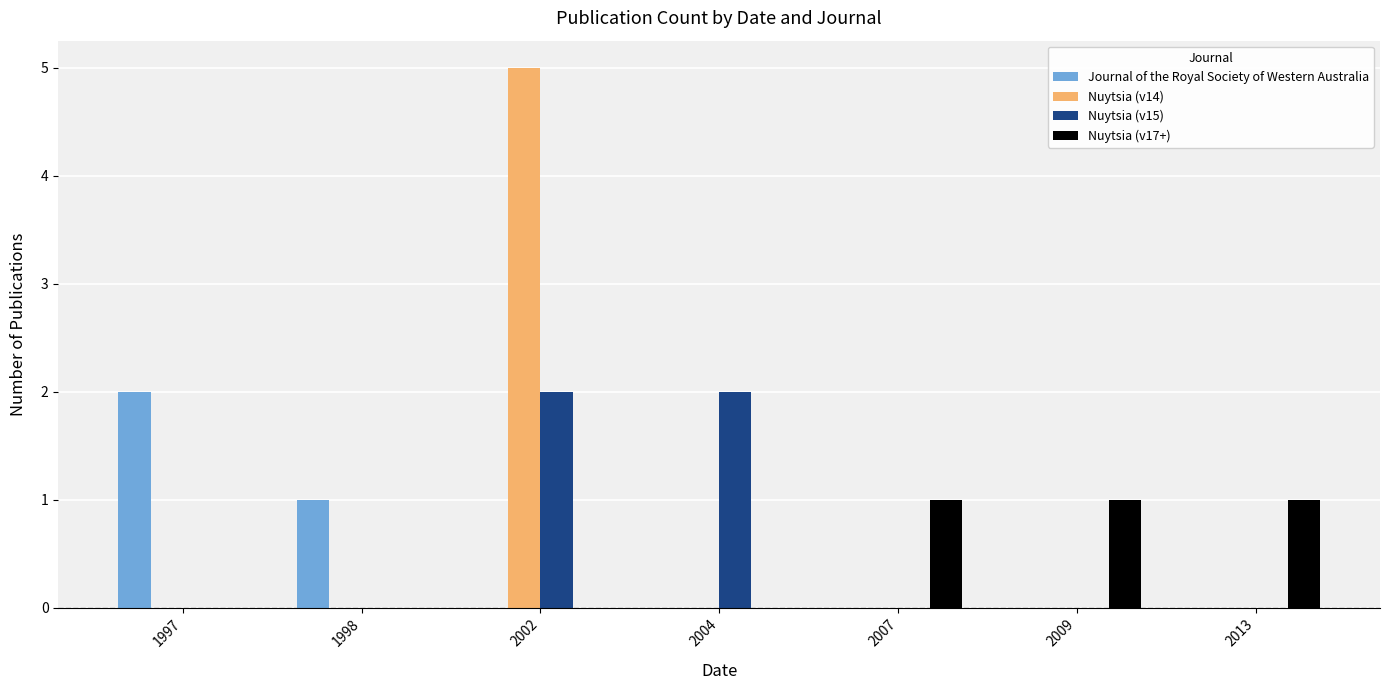

What is the difference between the Nuytsia (v14) values at 2002 and 2013?

5